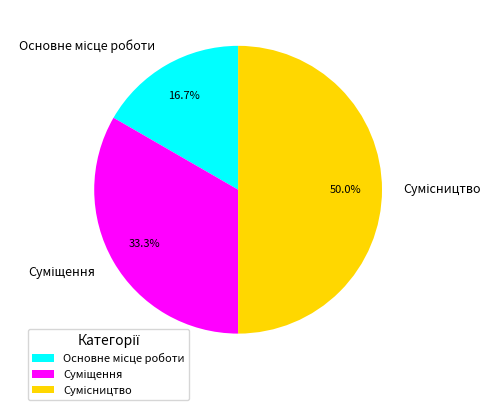

To the nearest percent, what portion does Основне місце роботи represent?

17%